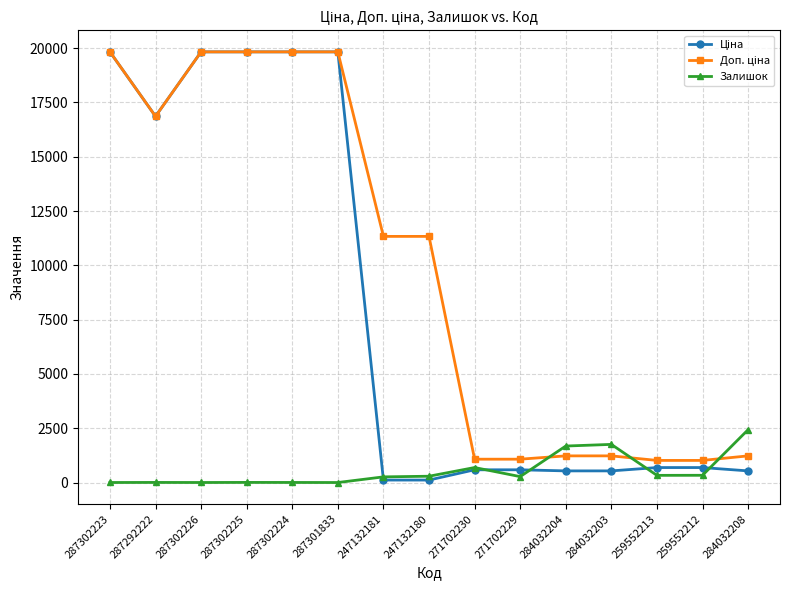

The Залишок series shows 0.0 at 287301833. True or false?

True